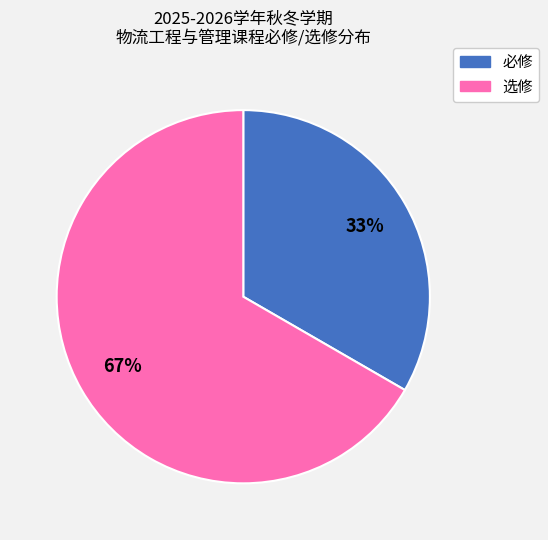

What is the largest slice in the pie chart?

选修